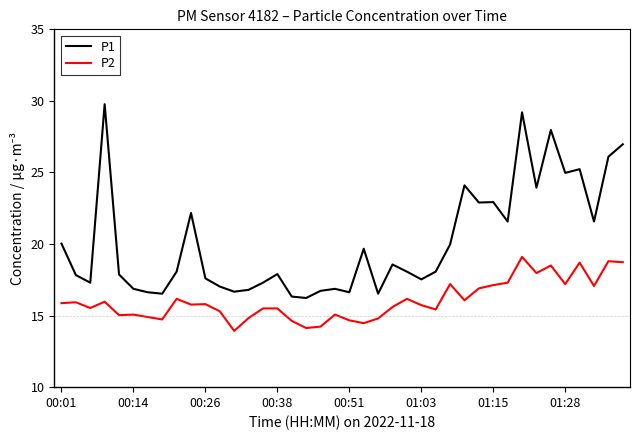

What is the smallest value displayed?

13.9